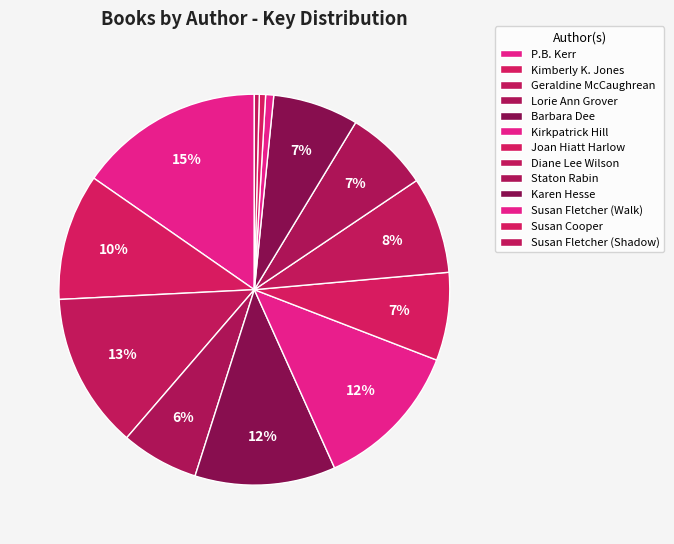

Count the number of slices in the pie.

13